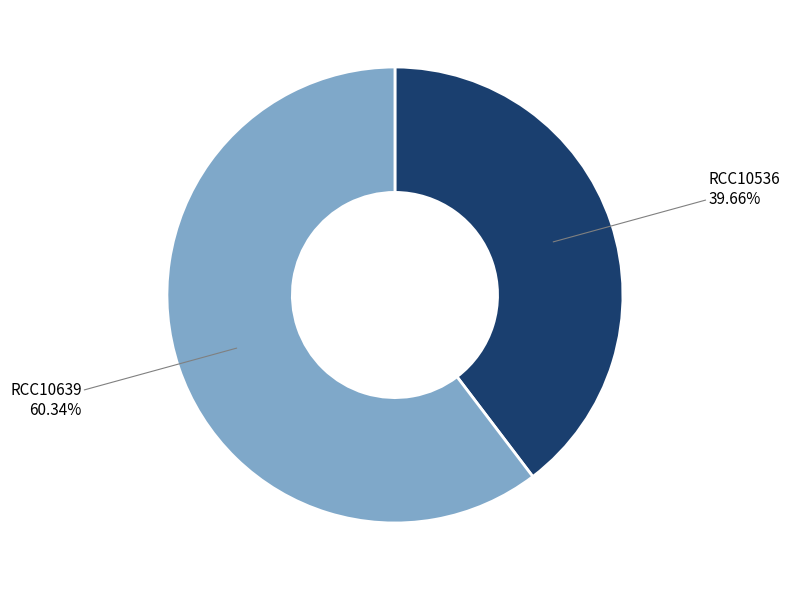

Is there any slice that represents more than half of the pie?

Yes